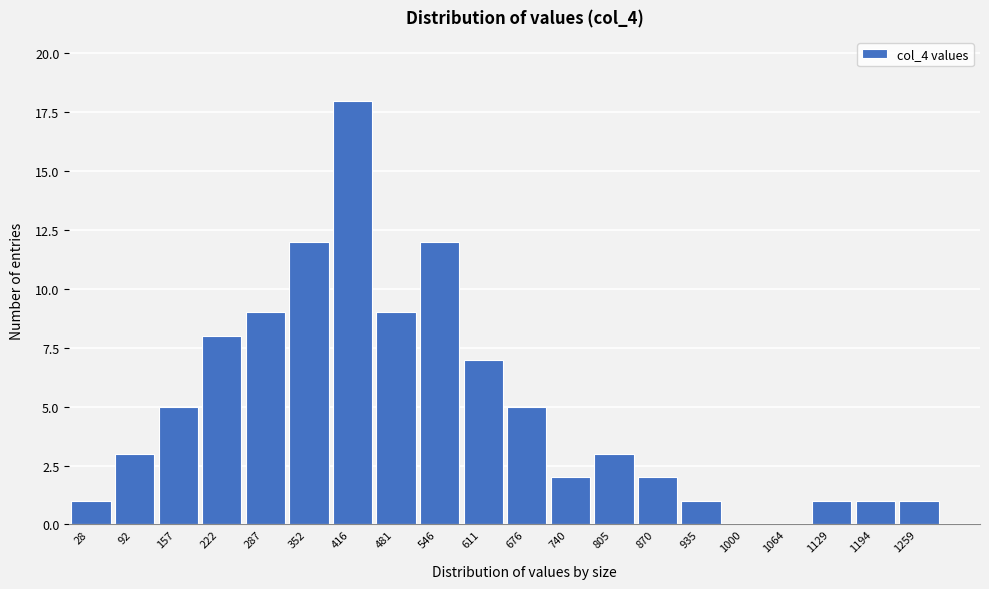

Reading left to right, what are all the values shown in this chart?

28=1	92=3	157=5	222=8	287=9	352=12	416=18	481=9	546=12	611=7	676=5	740=2	805=3	870=2	935=1	1000=0	1064=0	1129=1	1194=1	1259=1